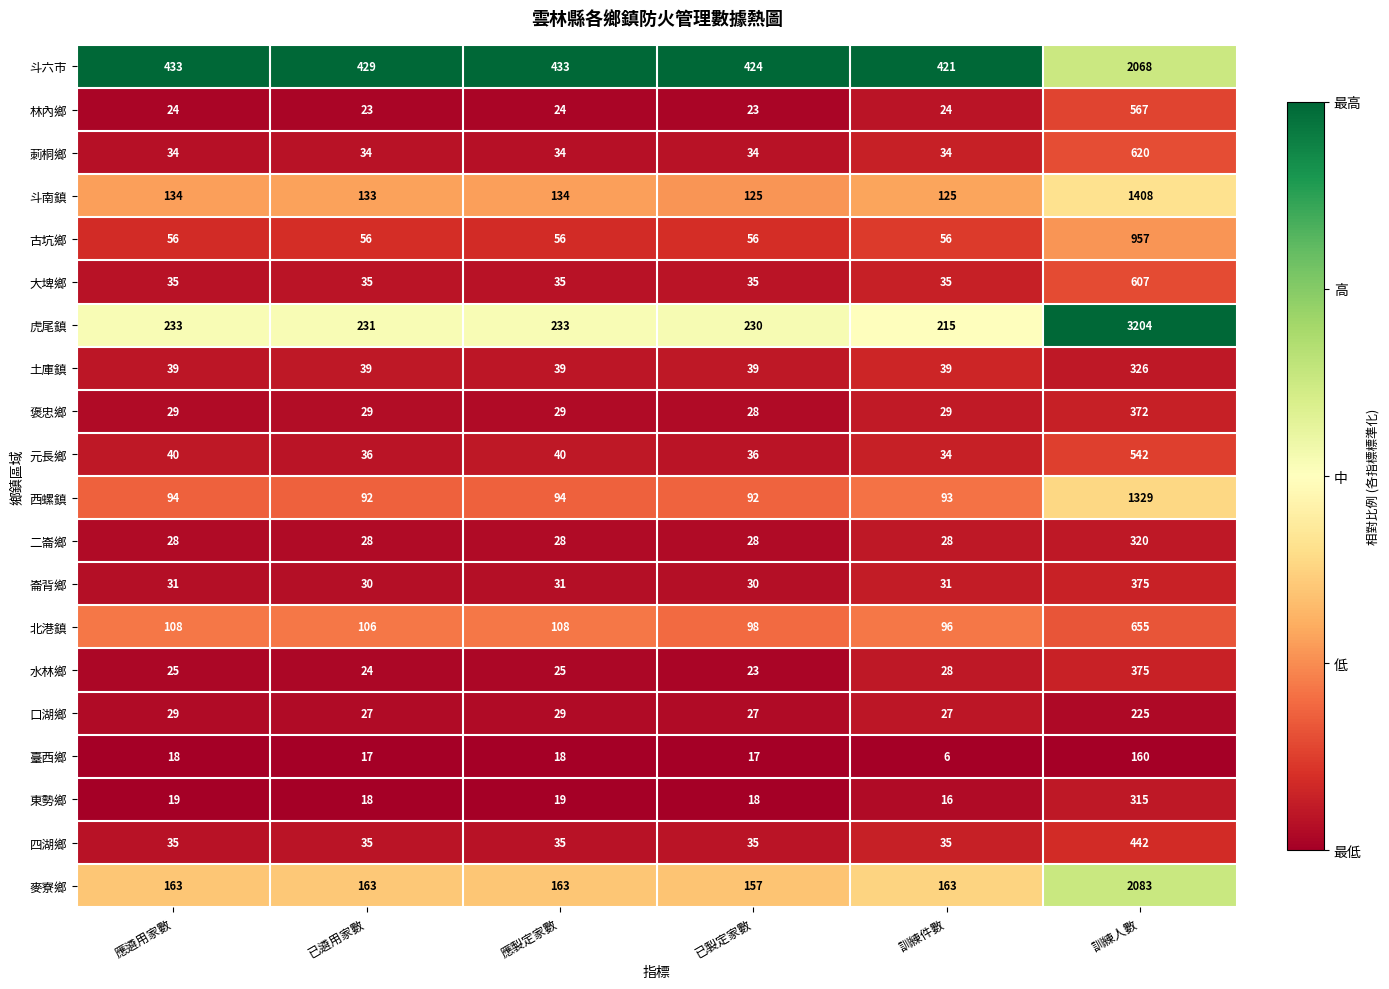

What is the total value across all series at 應製定家數?

1607